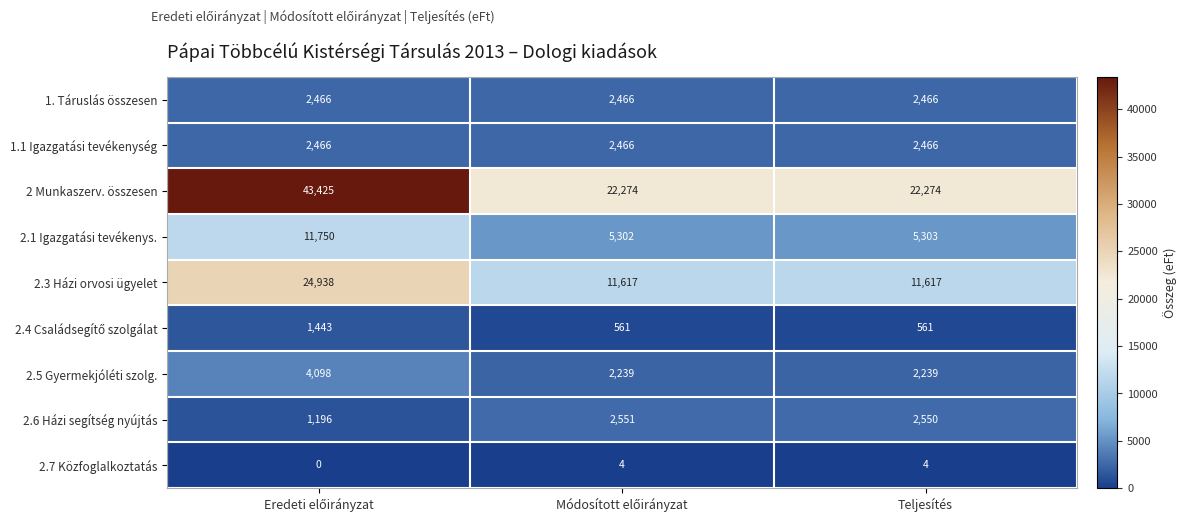

What is the spread (max minus min) of values at Teljesítés?

22270